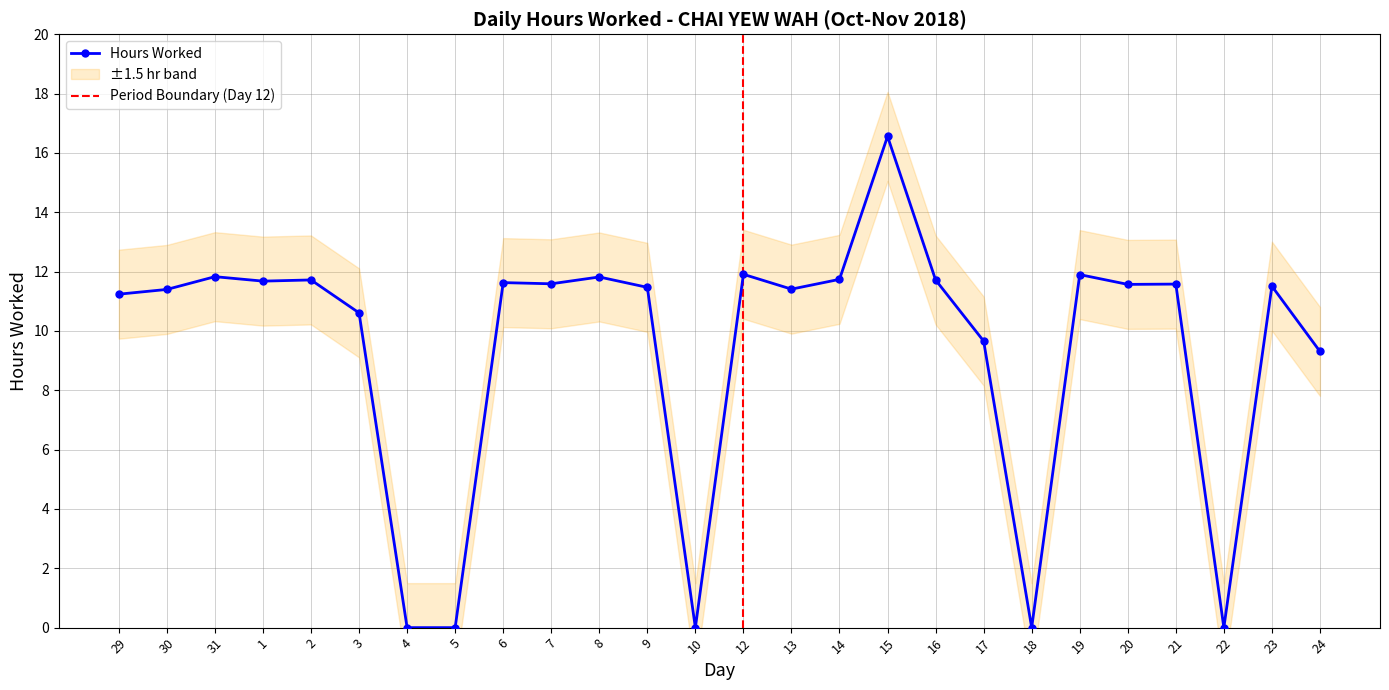

What is the difference between the maximum and second lowest values?

16.6